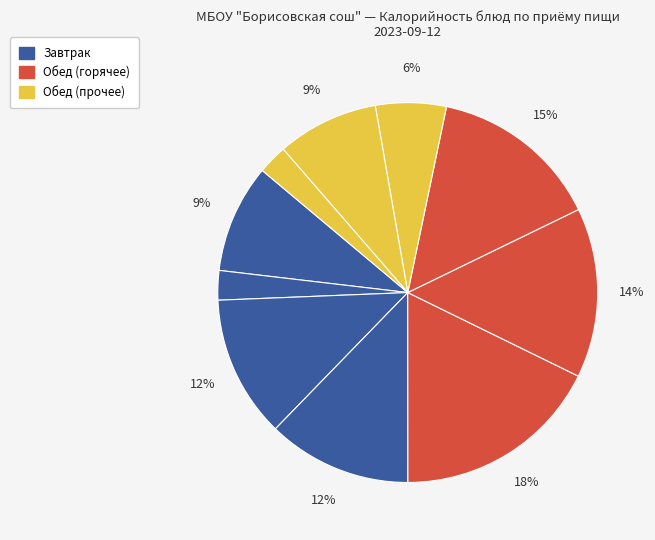

How many segments does this pie chart have?

10